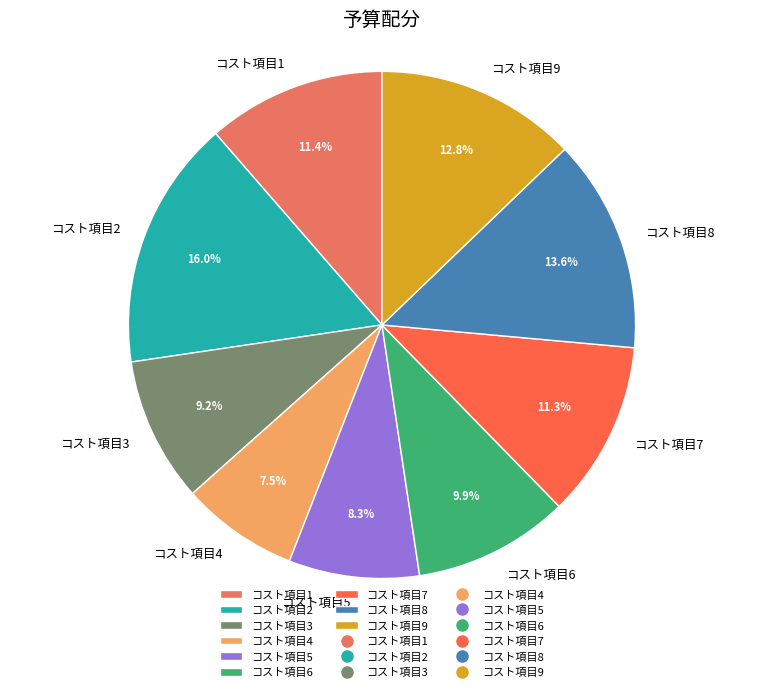

To the nearest percent, what is the average slice percentage?

11%